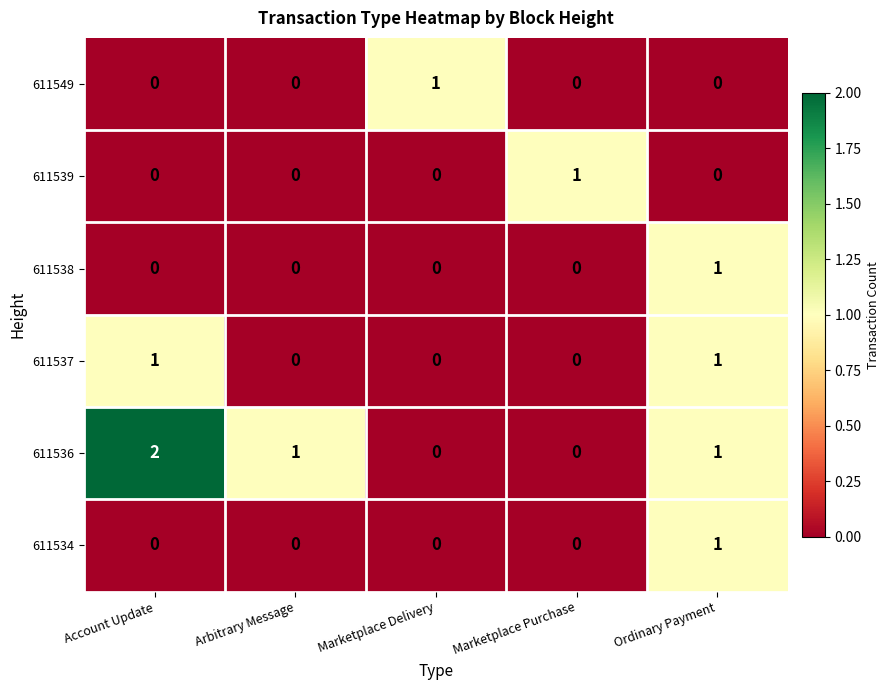

At which label does 611536 first exceed 1?

Account Update